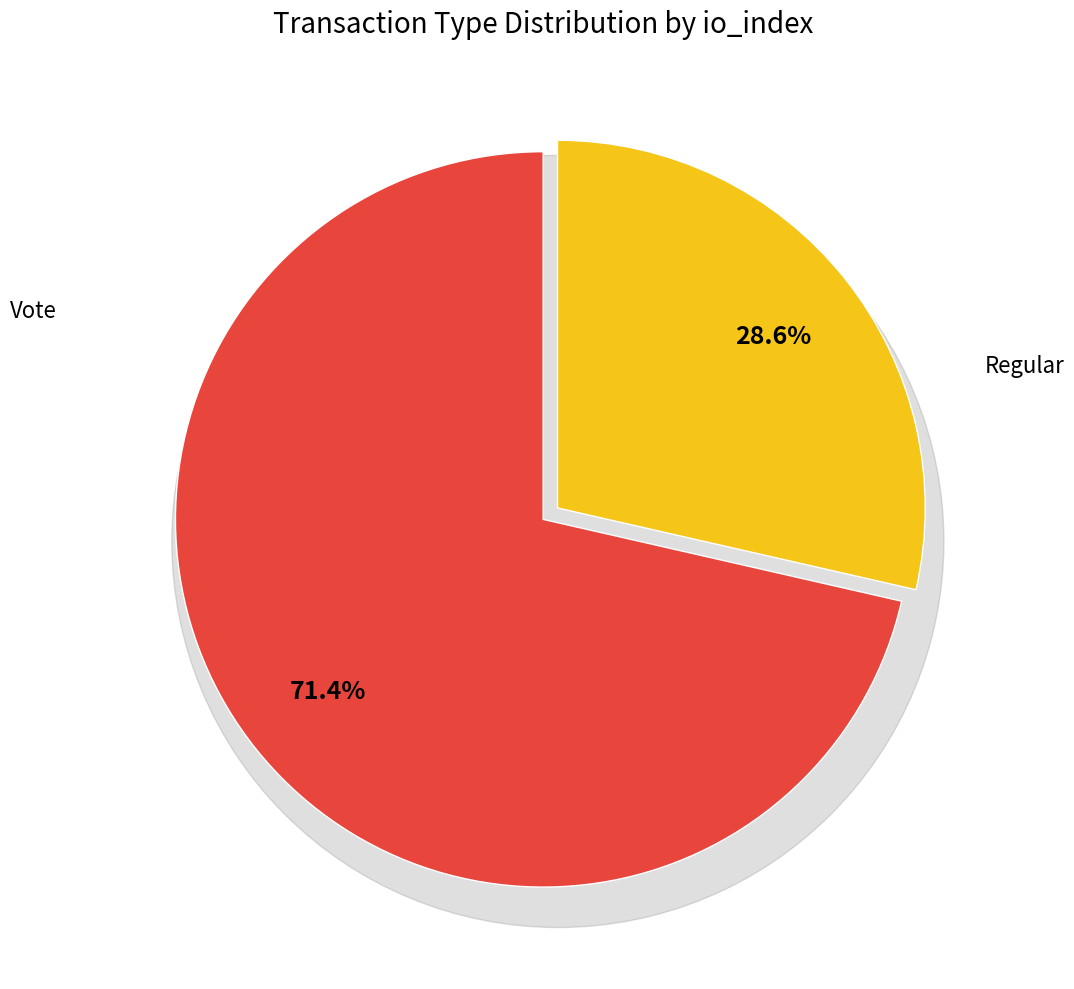

To the nearest percent, what is the difference between the largest and smallest slice percentages?

43%